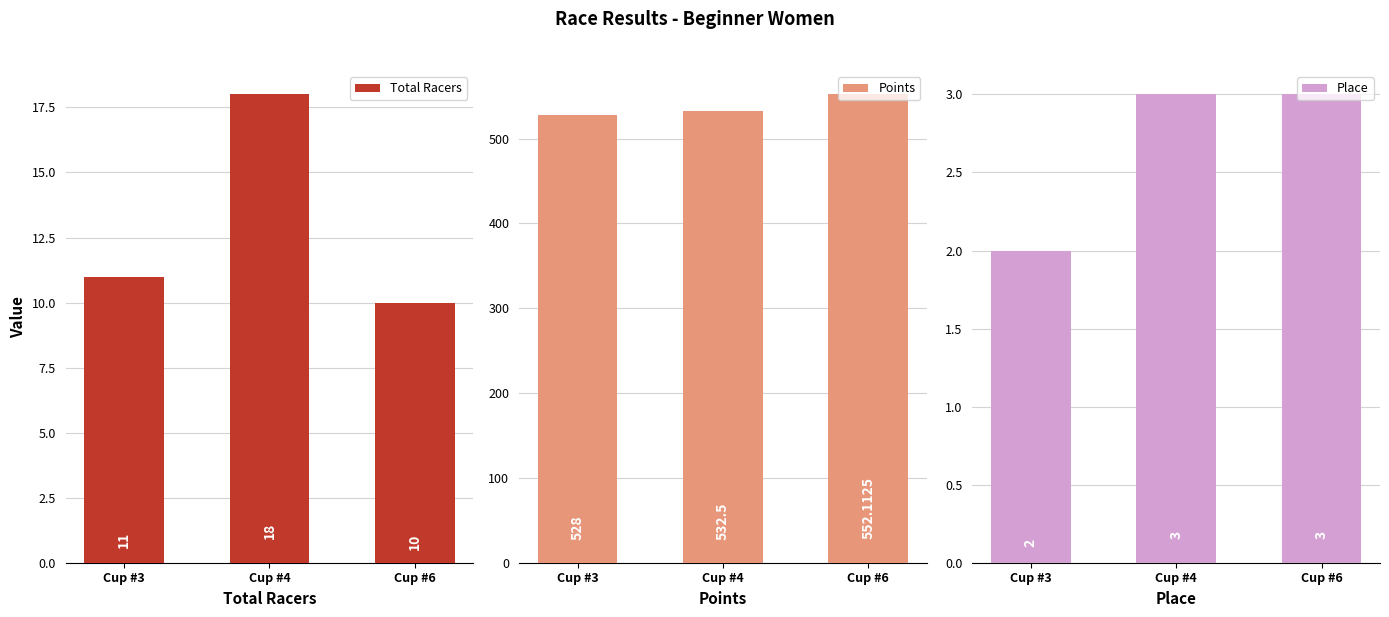

Reading left to right, what are all the values shown in this chart?

Total Racers: 11.0	18.0	10.0
Points: 528.0	532.5	552.1
Place: 2.0	3.0	3.0